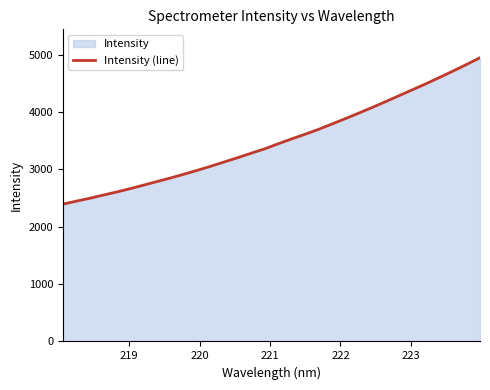

What is the difference between the maximum and minimum values?

2552.0